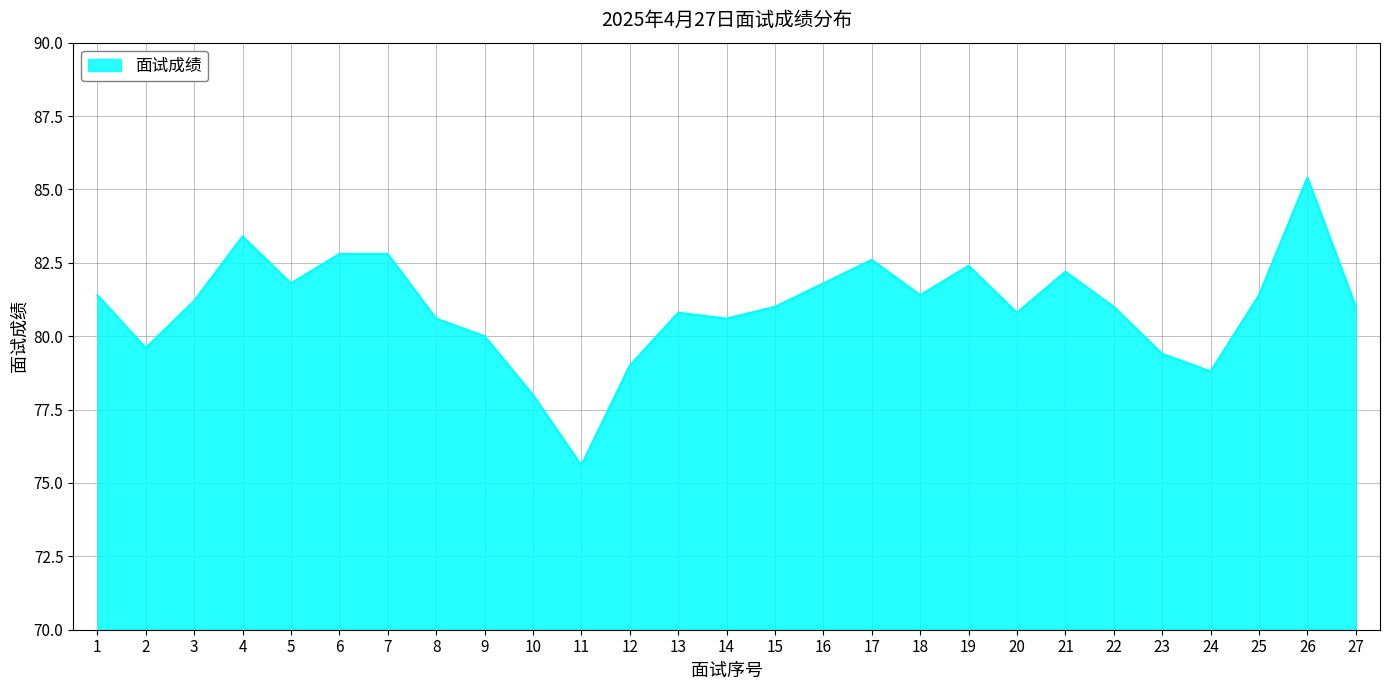

Read the value at 15.

81.0